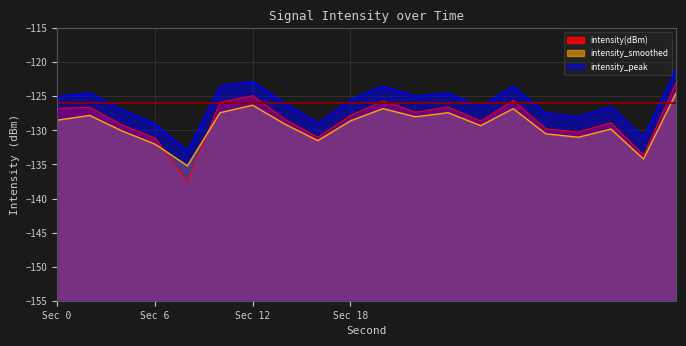

Reading right to left, list all the values displayed in this chart.

intensity(dBm): -123.0	-133.6	-128.9	-130.2	-129.8	-125.6	-128.6	-126.6	-127.3	-125.7	-127.8	-131.0	-128.4	-124.9	-125.9	-137.6	-131.1	-129.2	-126.6	-126.8
intensity_smoothed: -124.5	-134.2	-129.8	-131.0	-130.5	-126.8	-129.3	-127.4	-128.0	-126.8	-128.6	-131.5	-129.1	-126.3	-127.4	-135.2	-132.0	-130.1	-127.8	-128.5
intensity_peak: -121.0	-131.0	-126.5	-128.0	-127.5	-123.5	-126.5	-124.5	-125.0	-123.5	-125.5	-129.0	-126.0	-122.8	-123.5	-133.0	-129.0	-127.0	-124.5	-125.0